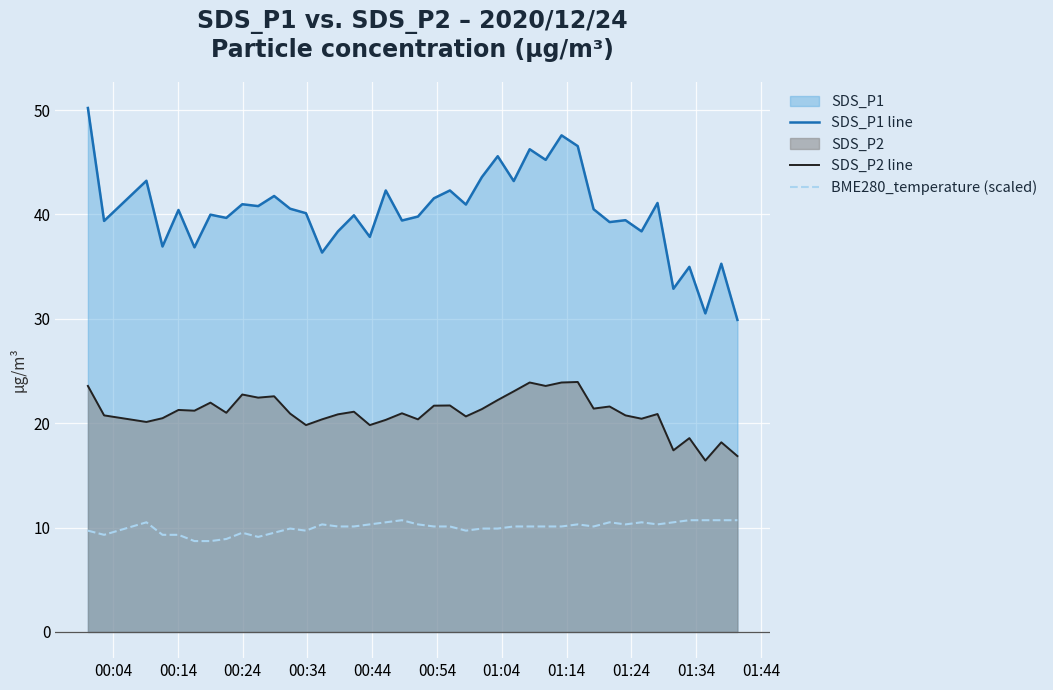

True or false: SDS_P1 line and SDS_P2 line intersect in this chart.

False